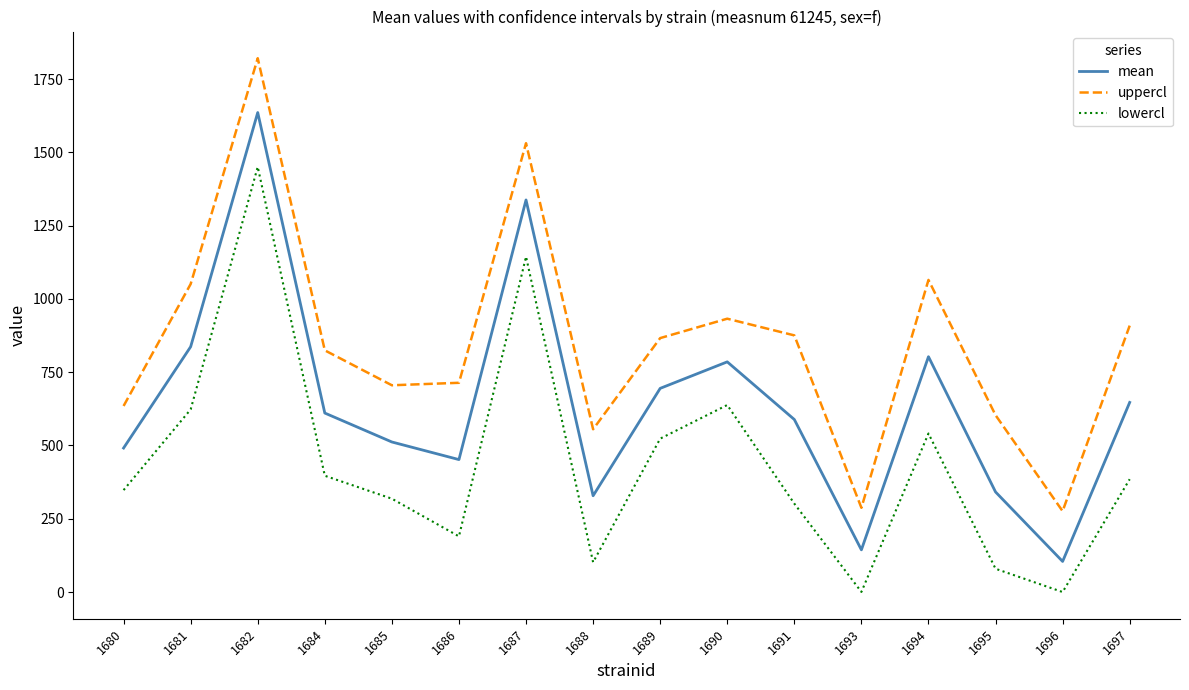

Rank the series at 1684 from highest to lowest value.

uppercl, mean, lowercl